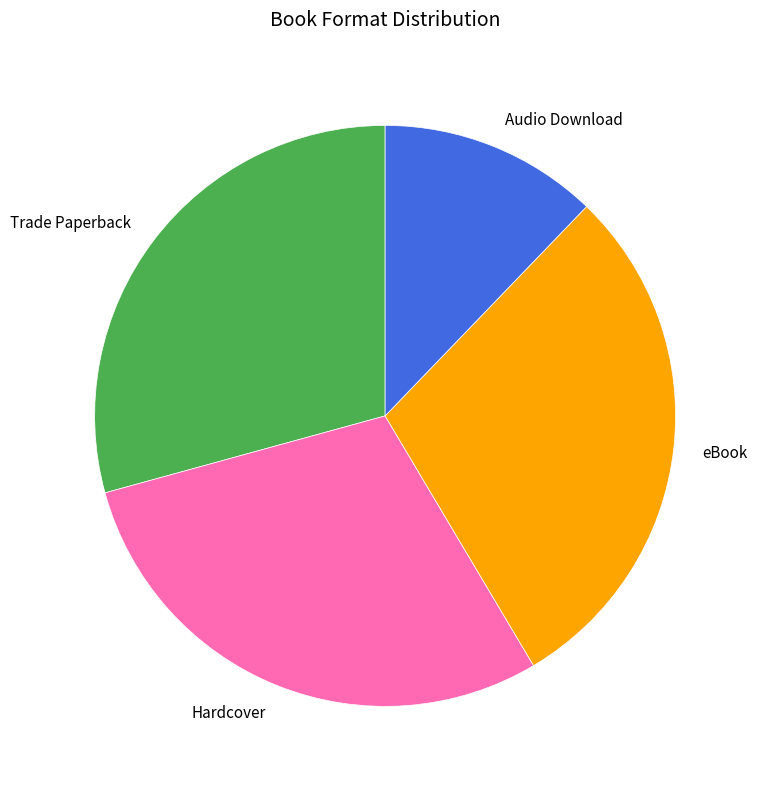

Which slice is the smallest?

Audio Download